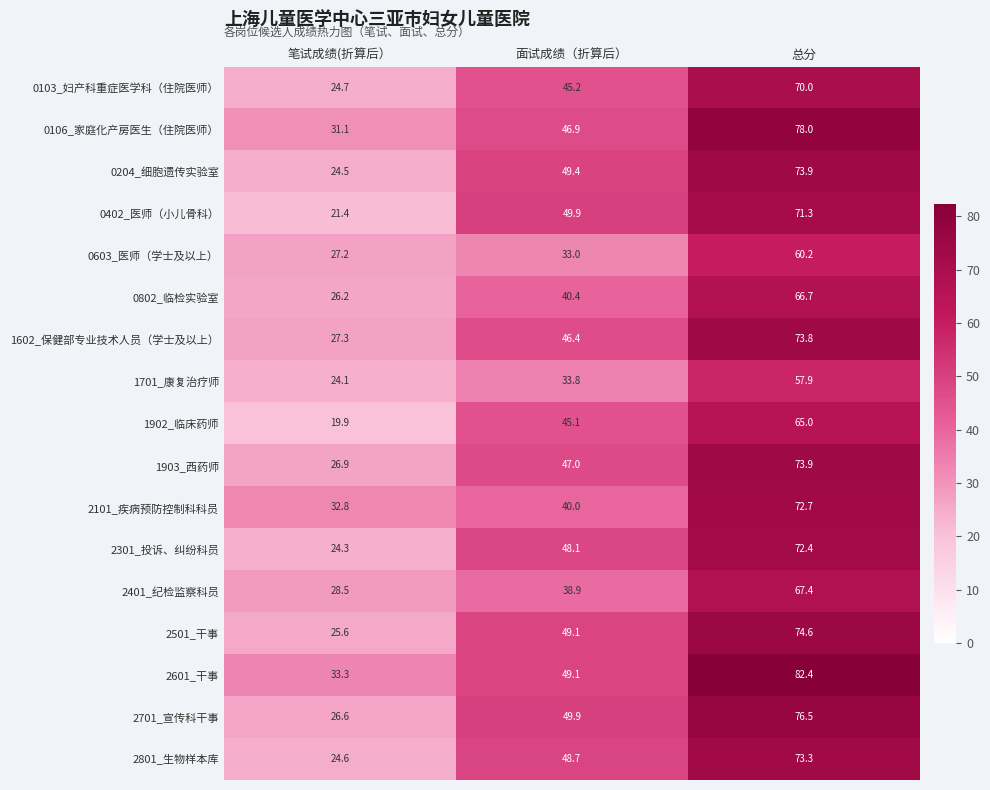

What is the total value across all series at 总分?

1210.0